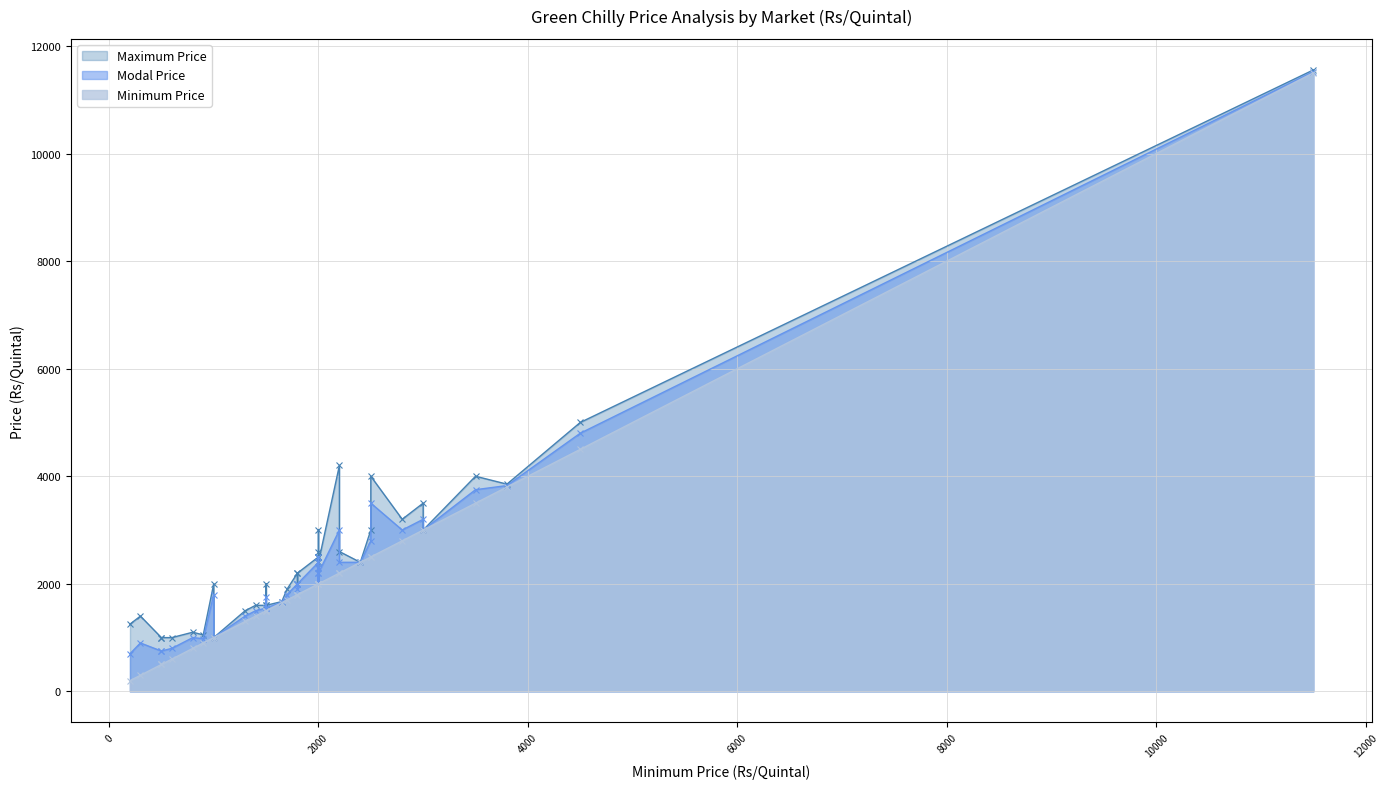

What is the average value of the Minimum Price series?

2066